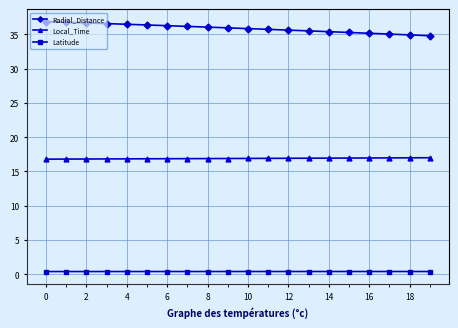

At how many categories does at least one series exceed 30?

20